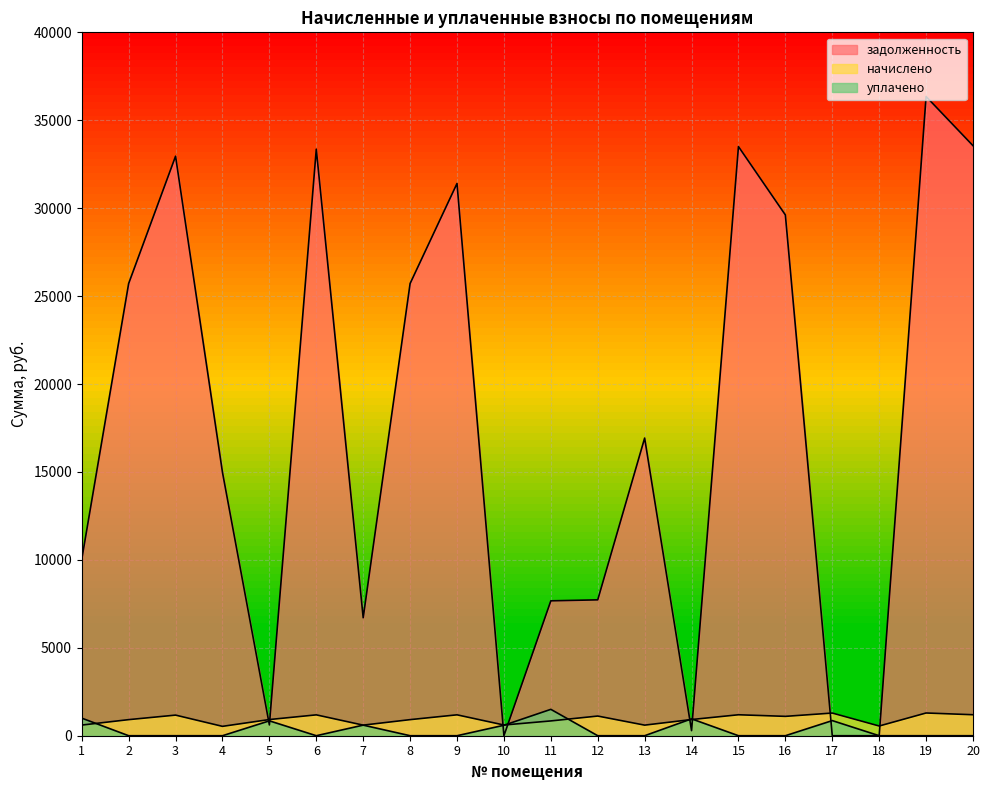

What is the average value of the уплачено series?

318.2